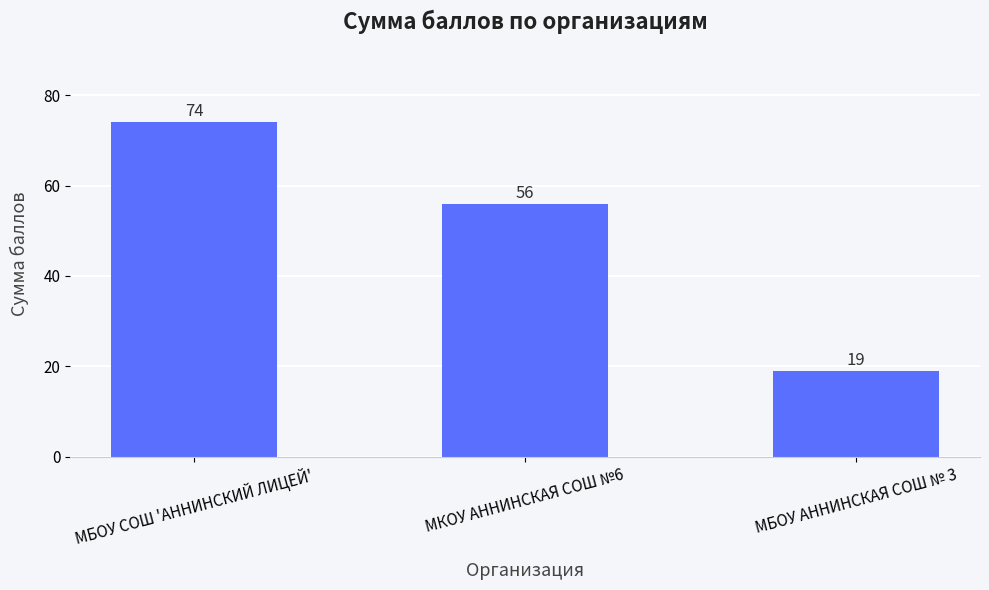

List the labels in order of value, smallest first.

МБОУ АННИНСКАЯ СОШ № 3, МКОУ АННИНСКАЯ СОШ №6, МБОУ СОШ 'АННИНСКИЙ ЛИЦЕЙ'